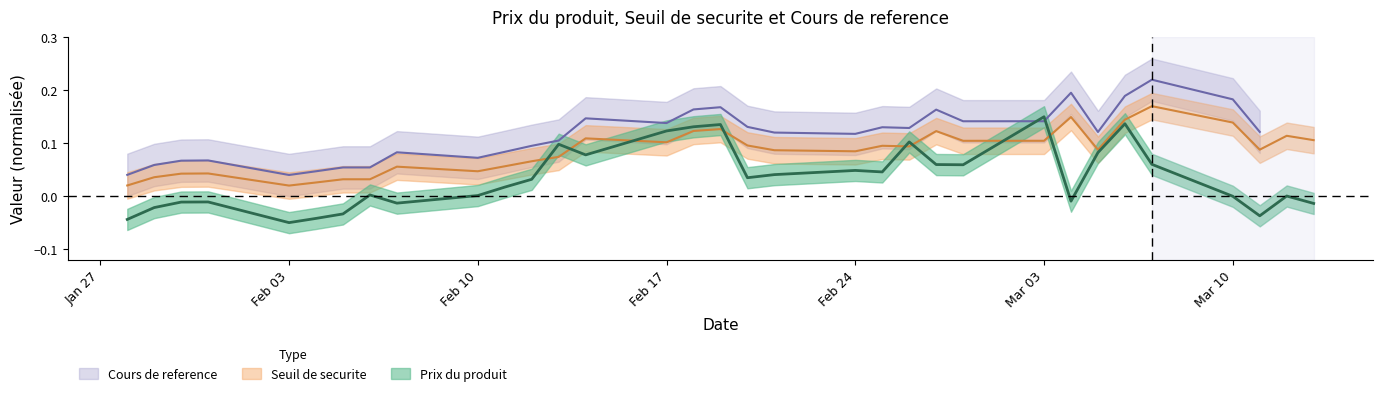

Does the chart have visible grid lines?

No